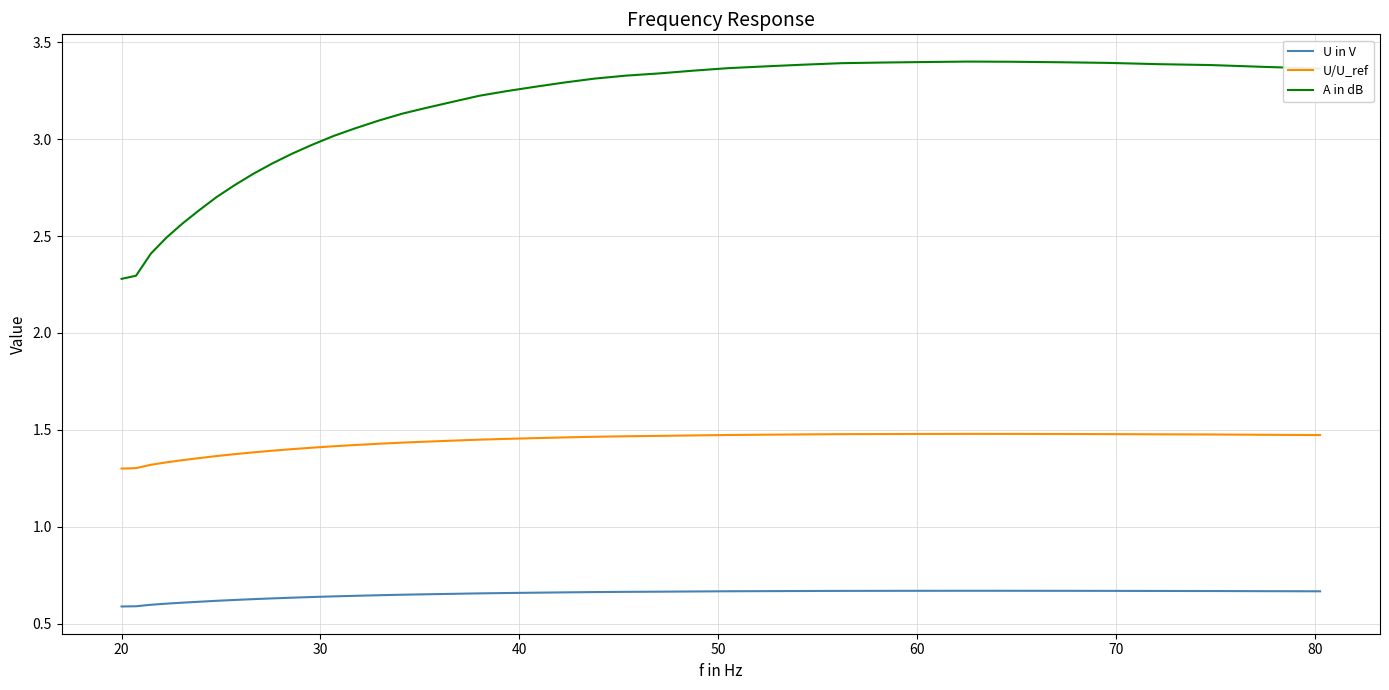

True or false: U in V and A in dB cross at least once.

False